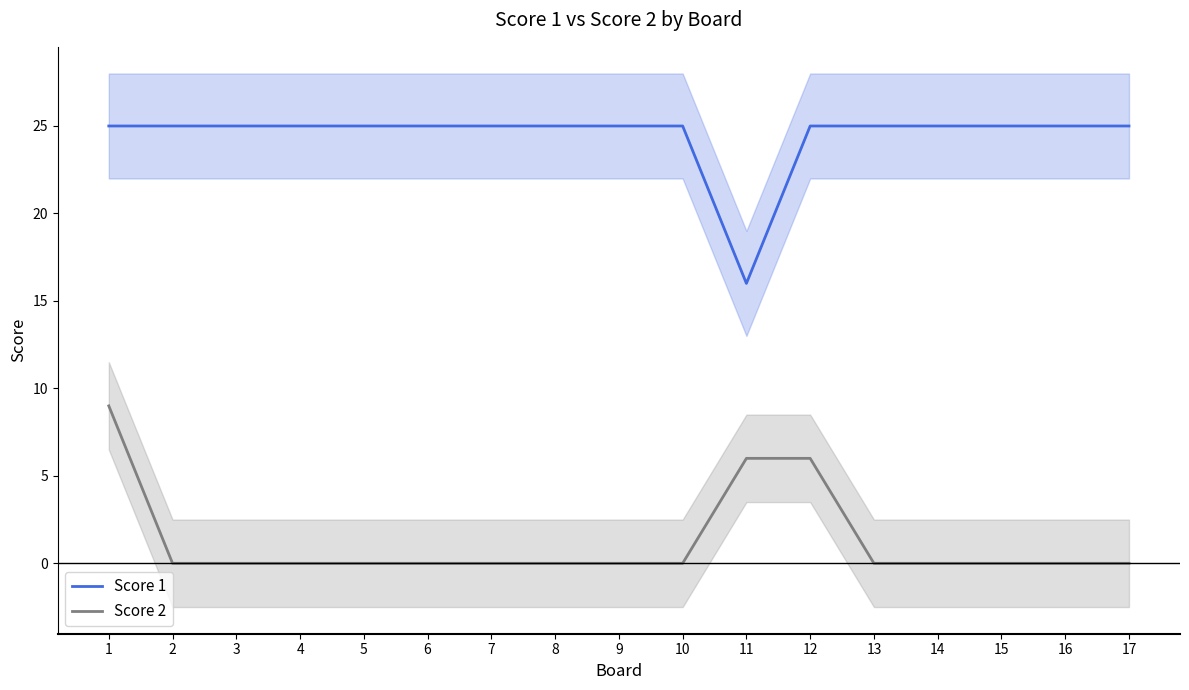

What are all the series names shown in the legend?

Score 1, Score 2